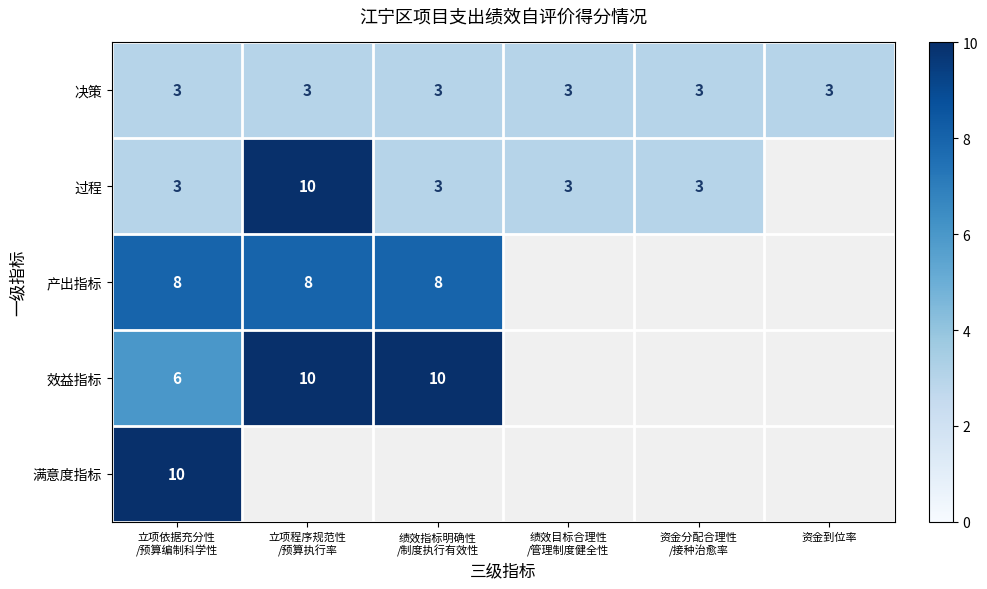

What is the sum of all 产出指标 values?

24